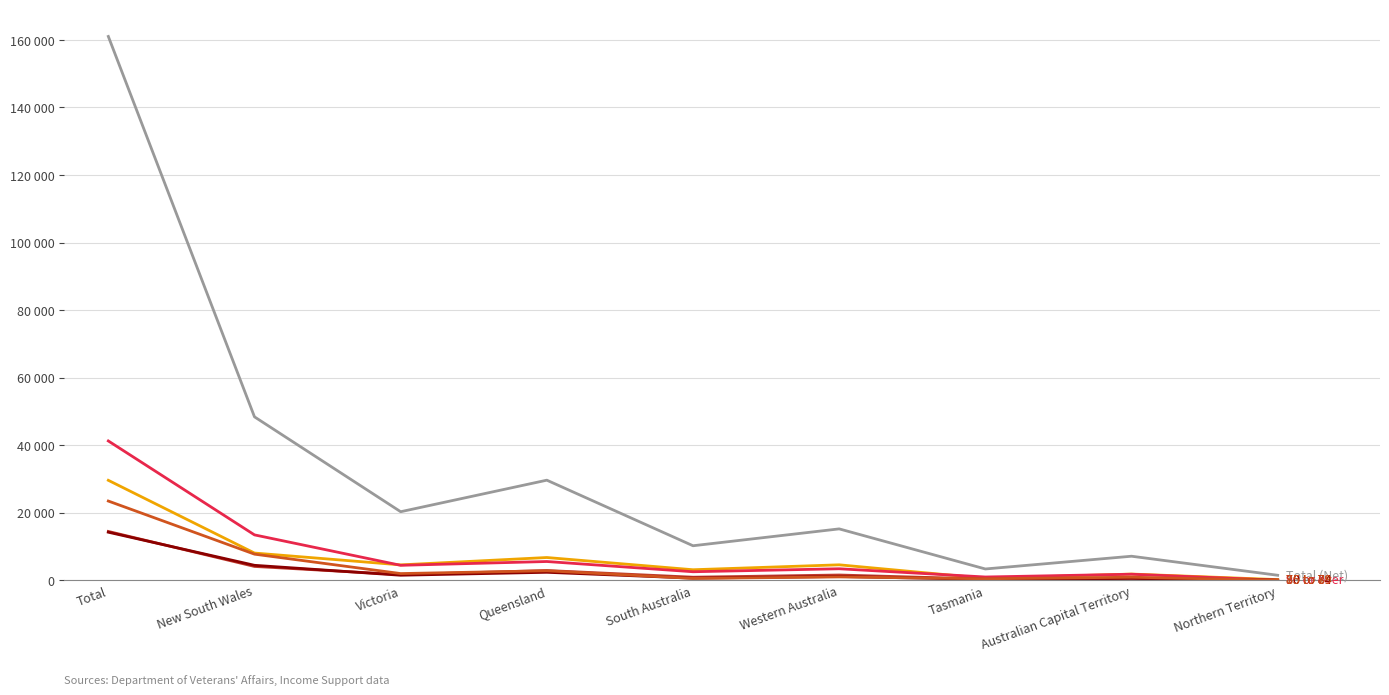

What is the label of the 7th point from the right?

Victoria